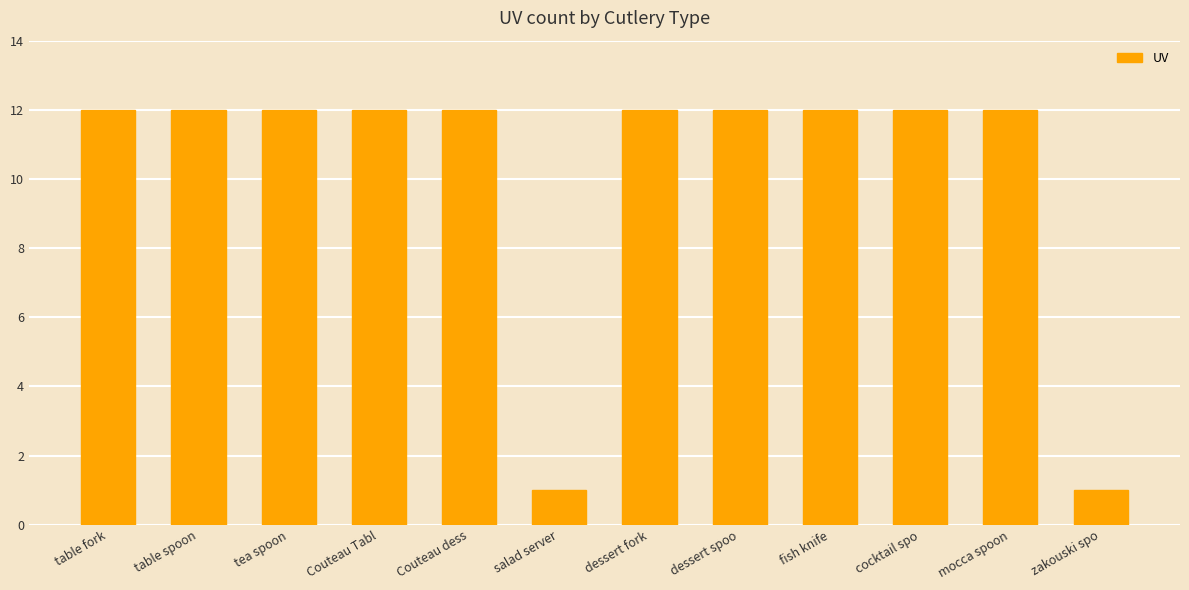

What is the maximum value shown in the chart?

12